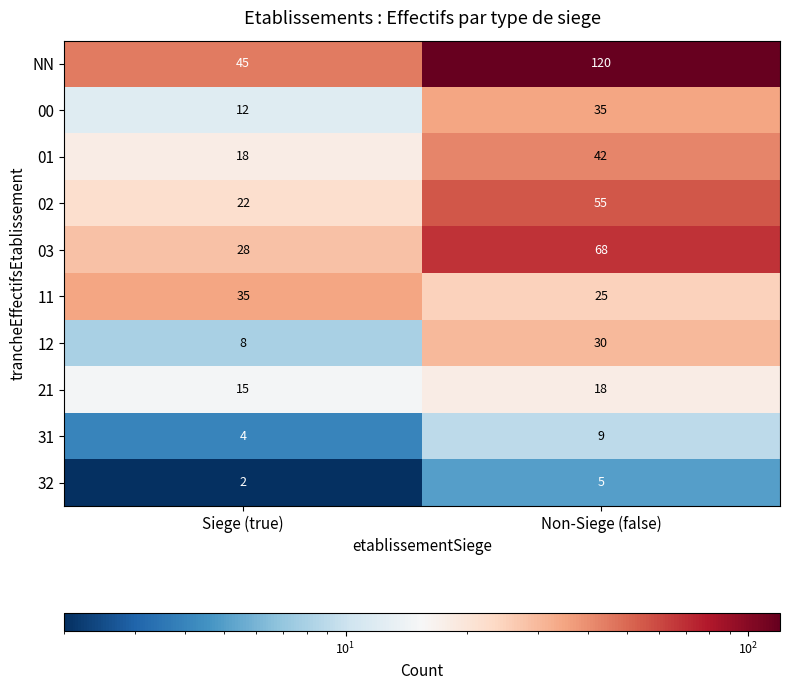

What is the difference between the highest and lowest values at Non-Siege (false)?

115